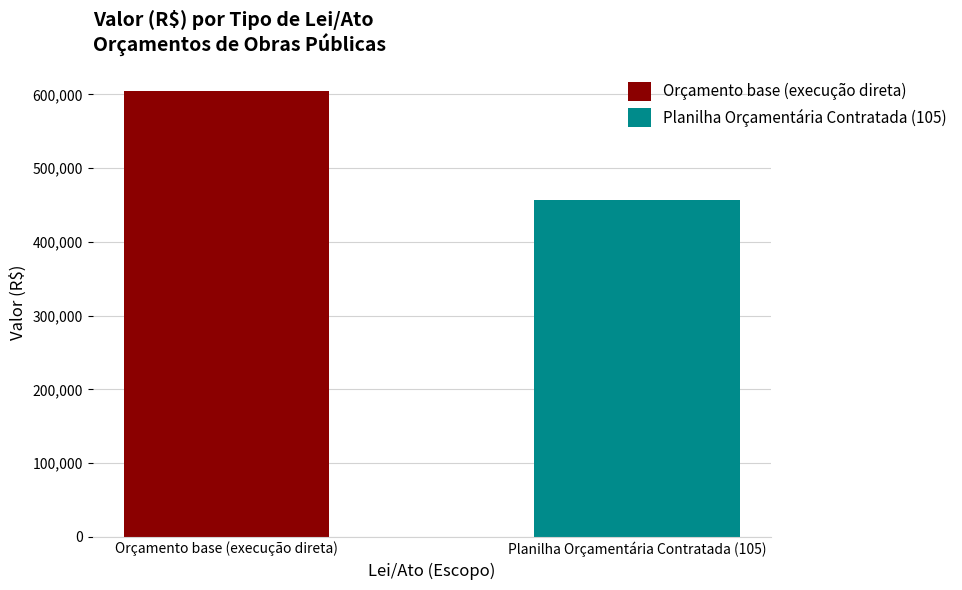

Count the number of data series in this chart.

2